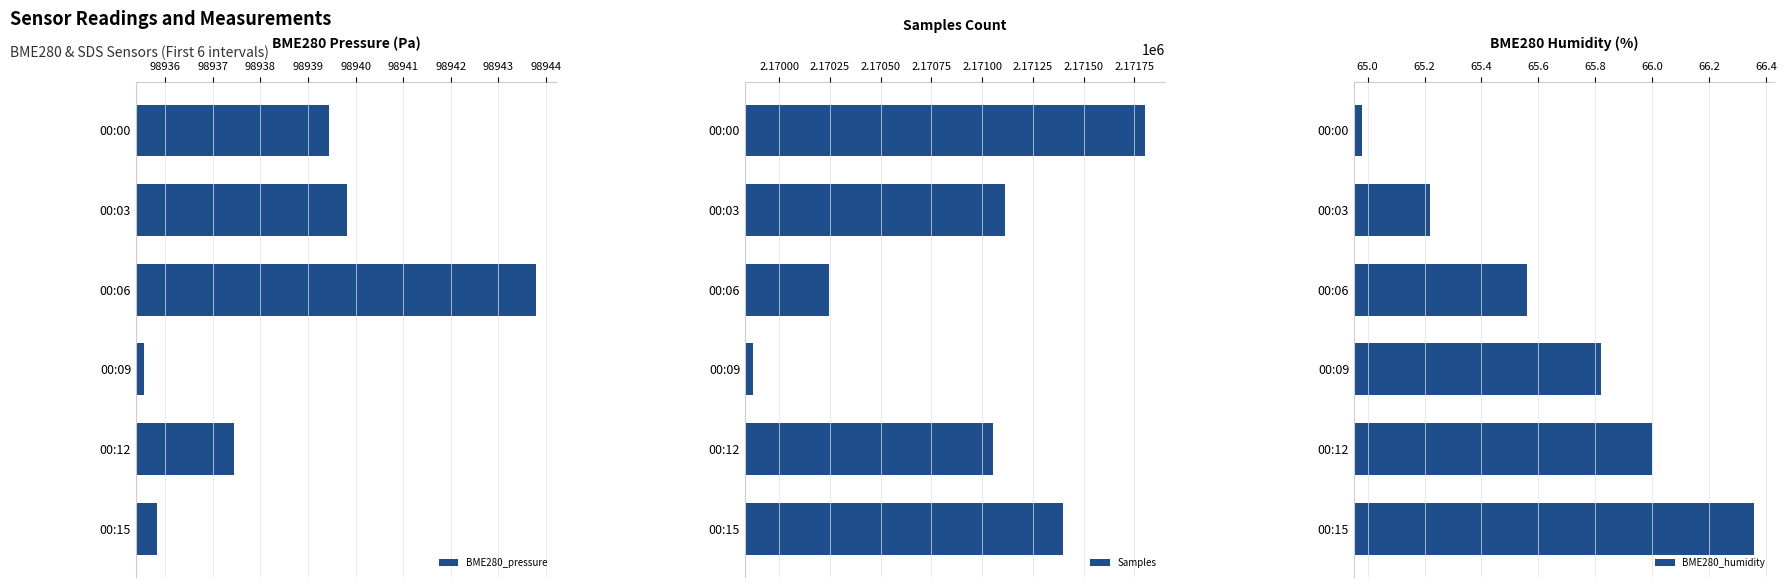

Count the Samples values in the range 2170247 to 2171398.

4